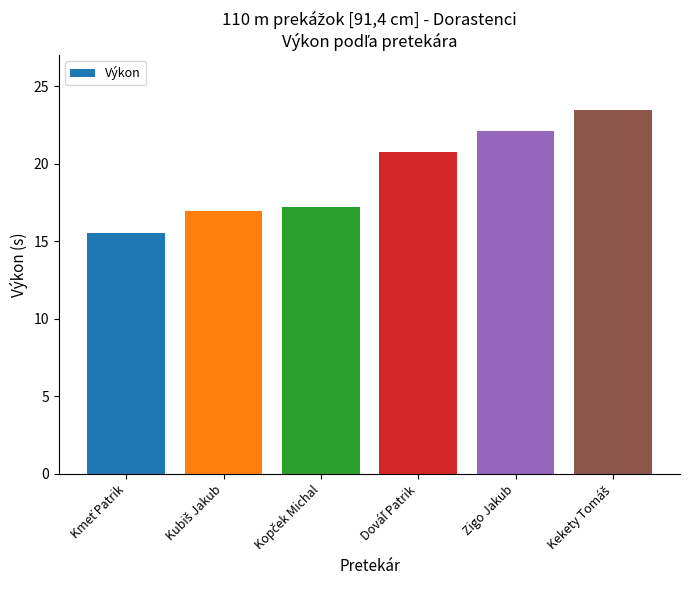

True or false: the data shows 22.1 at Zigo Jakub.

True